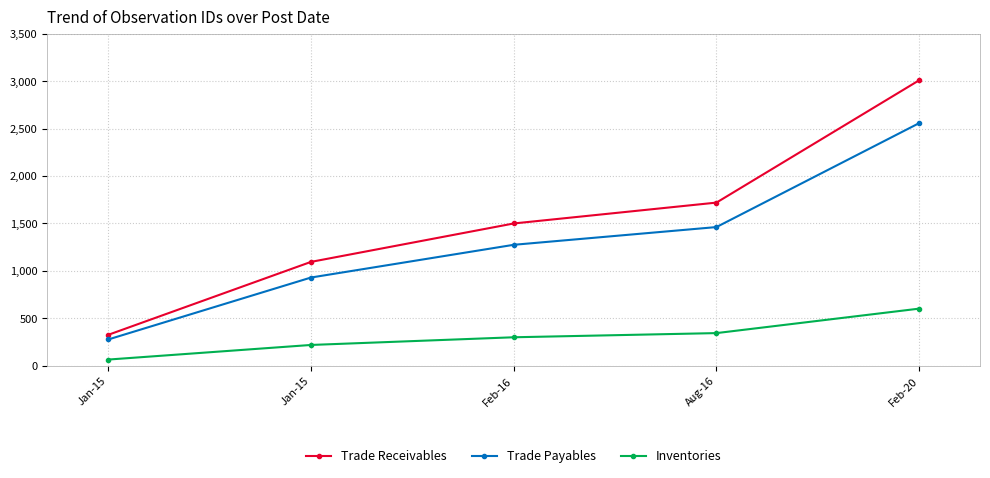

The Inventories series shows 103 at Jan-15. True or false?

False